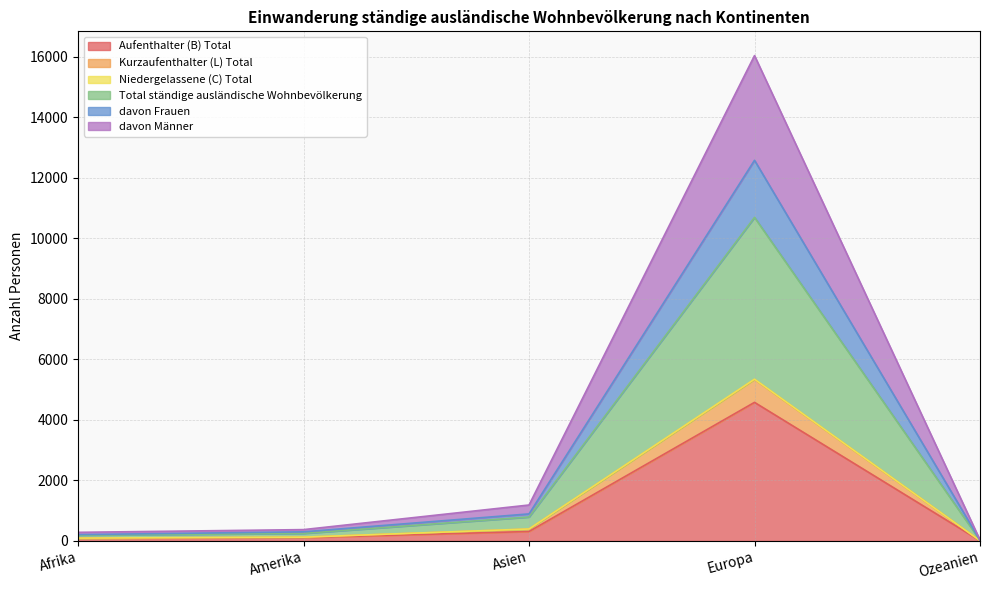

Which category has the highest value in the Aufenthalter (B) Total series?

Europa